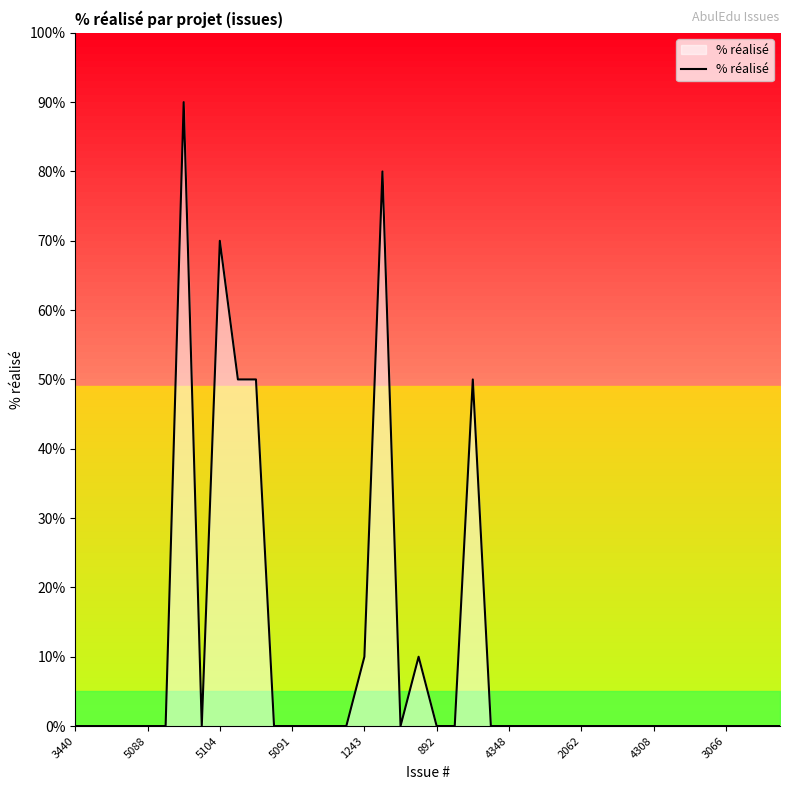

The value at 39 is -41. True or false?

False